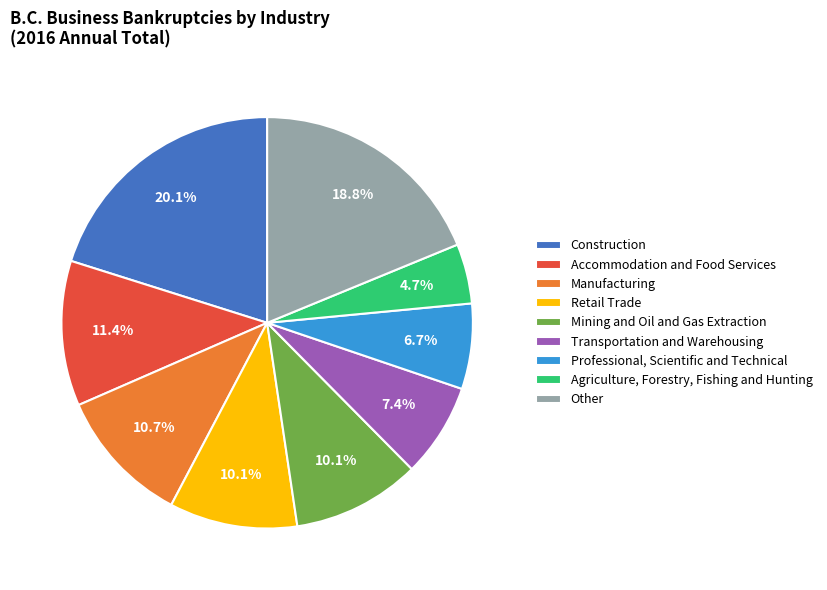

Approximately how many times larger is the value at Retail Trade compared to Accommodation and Food Services?

0.9